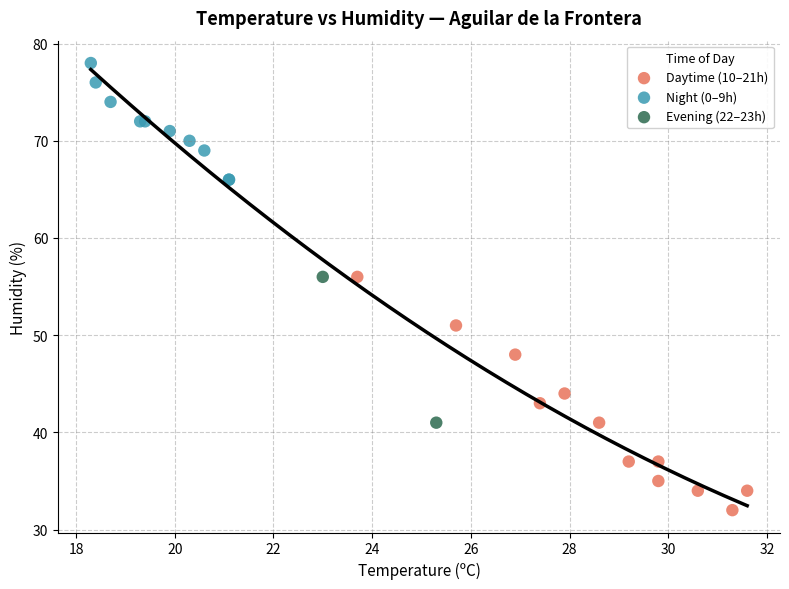

Which series reaches the maximum Y coordinate?

Night (0–9h)